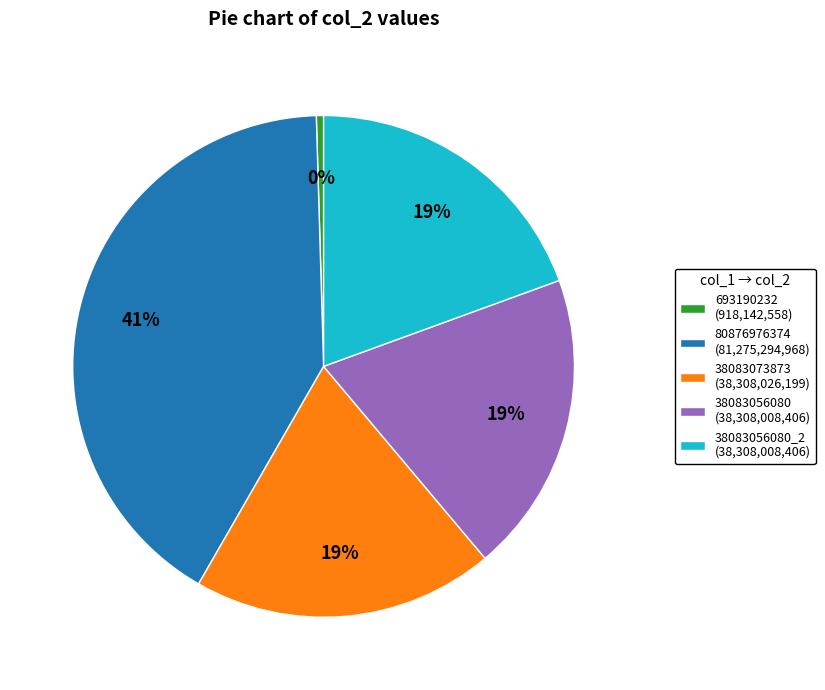

To the nearest percent, what is the average slice percentage?

20%